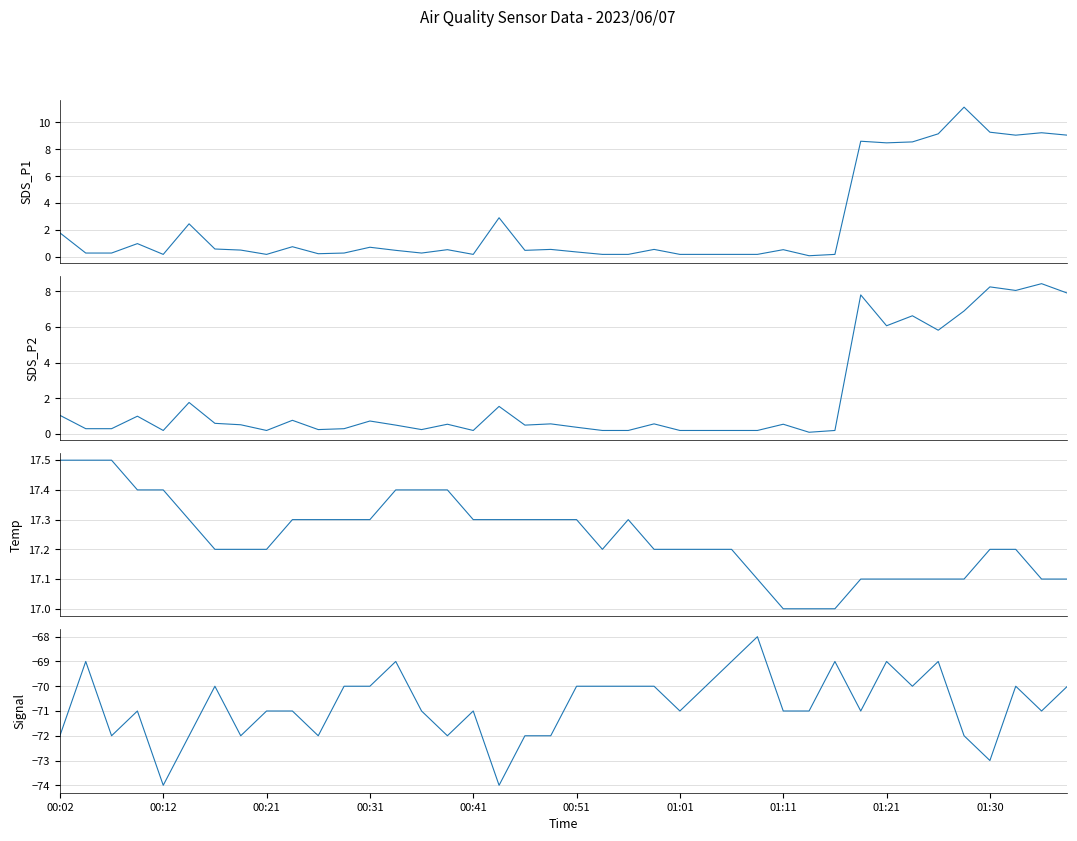

What position from the left is 01:21?

33